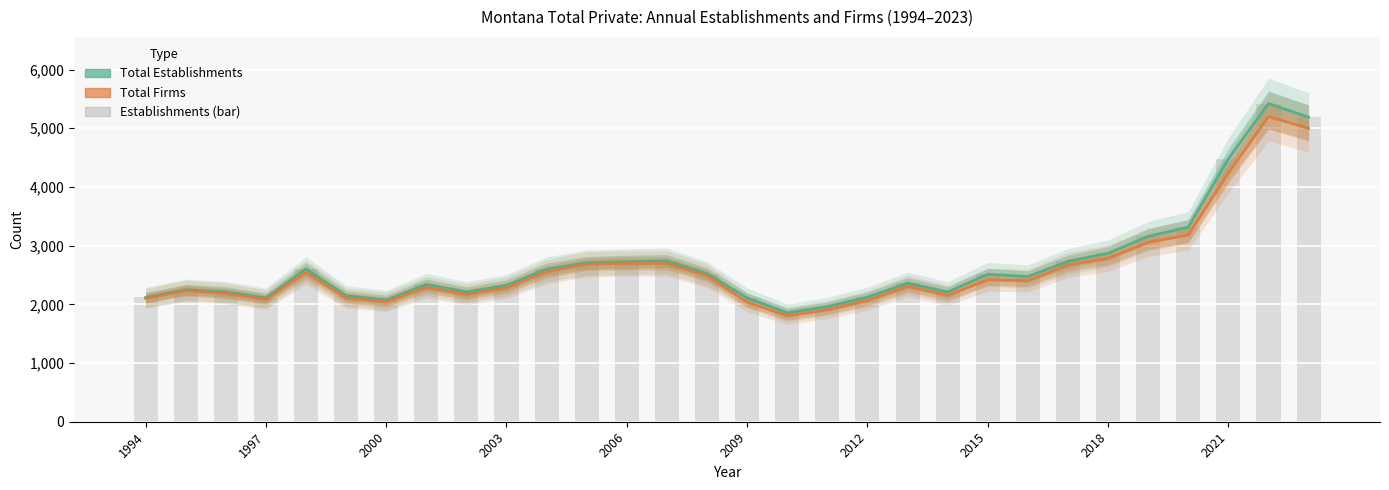

The Total Establishments series shows 2146 at 2009. True or false?

True